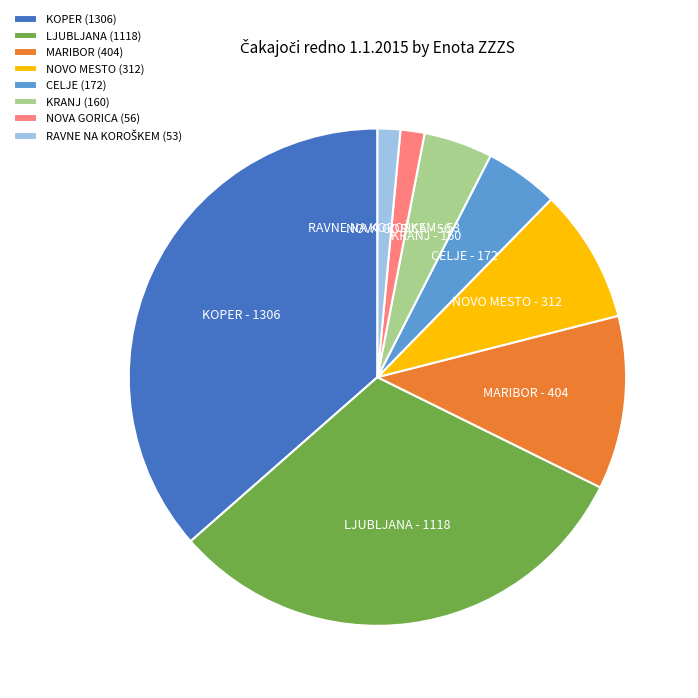

The NOVO MESTO slice represents 9% of the pie. True or false?

True